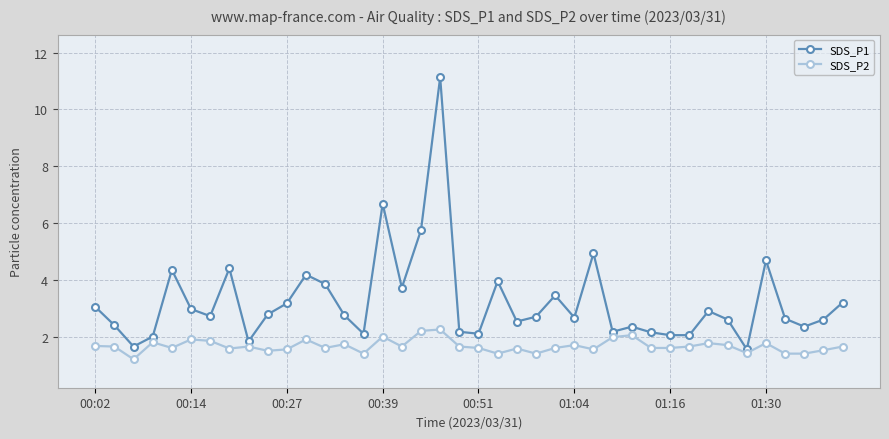

What is the difference between the maximum and minimum values in the SDS_P1 series?

9.6